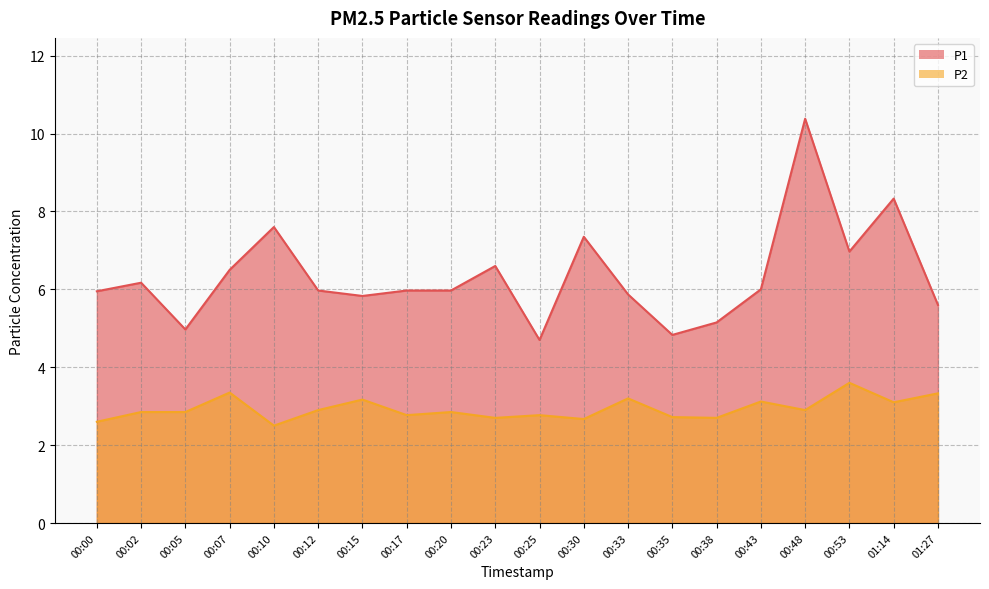

Between 00:23 and 00:35, which is larger?

00:23